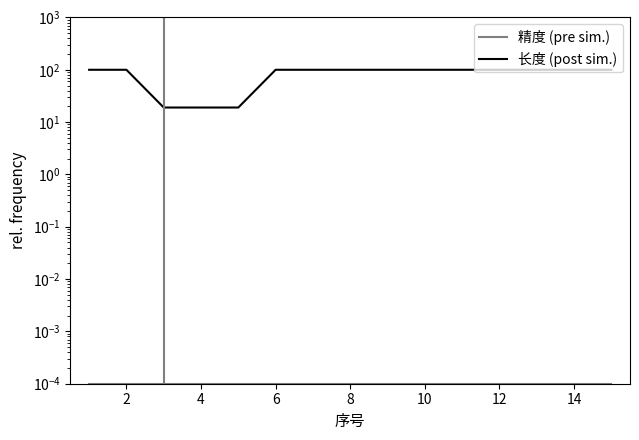

True or false: 长度 (post sim.) and 精度 (pre sim.) cross at least once.

False